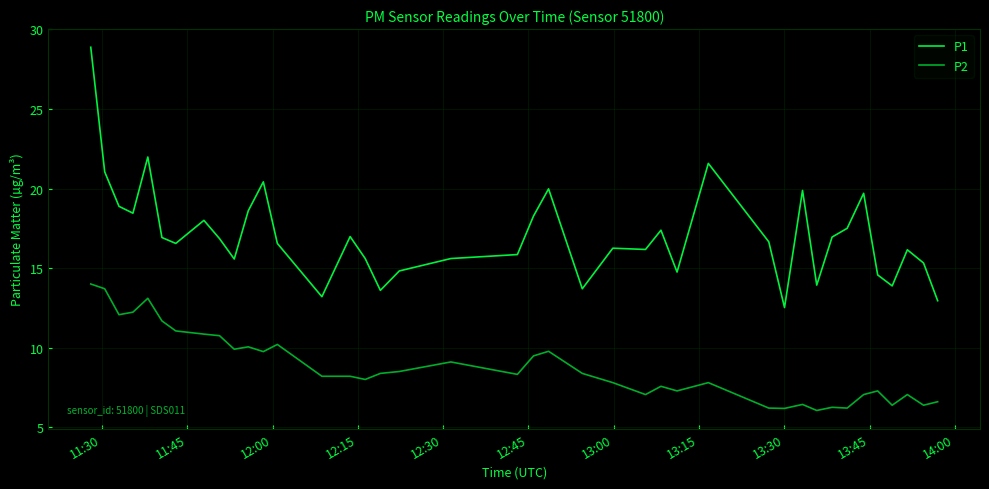

What is the difference between the second highest and second lowest values in the P1 series?

9.0